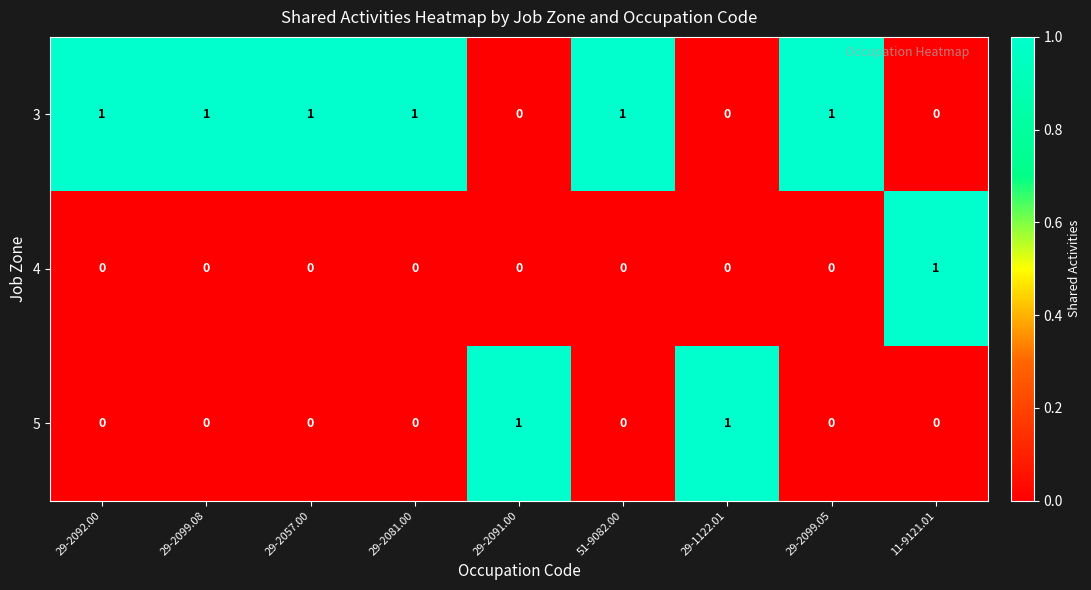

True or false: 3 has a value of 1 at 29-1122.01.

False